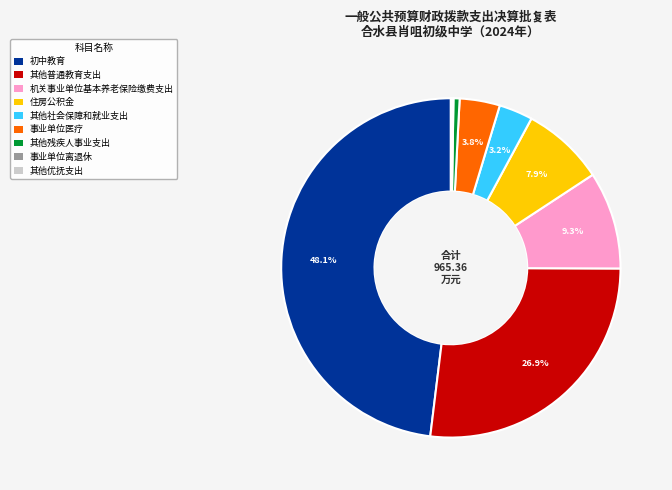

The 其他普通教育支出 slice represents 27% of the pie. True or false?

True